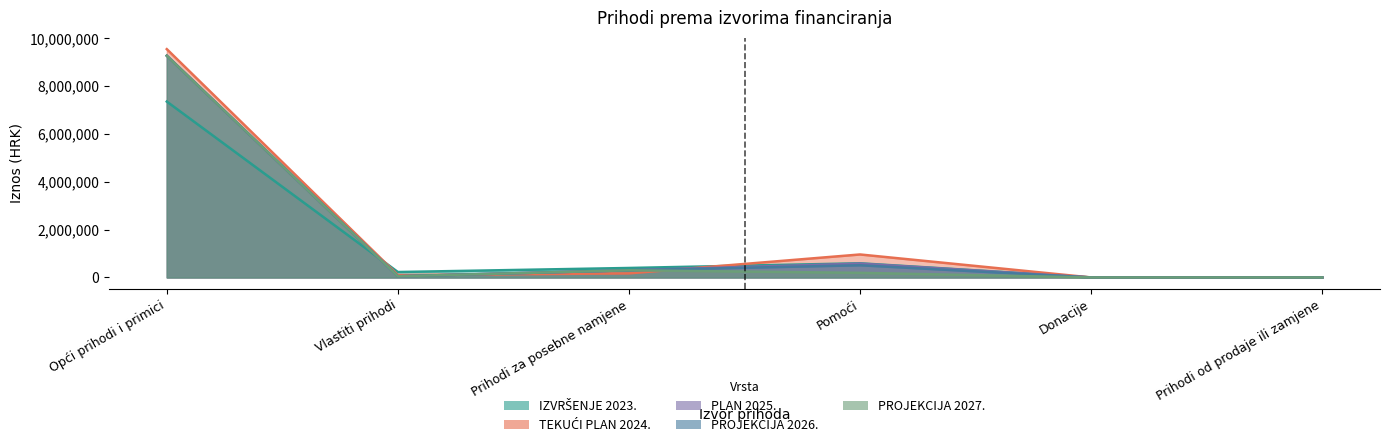

How many distinct data groups are displayed?

5